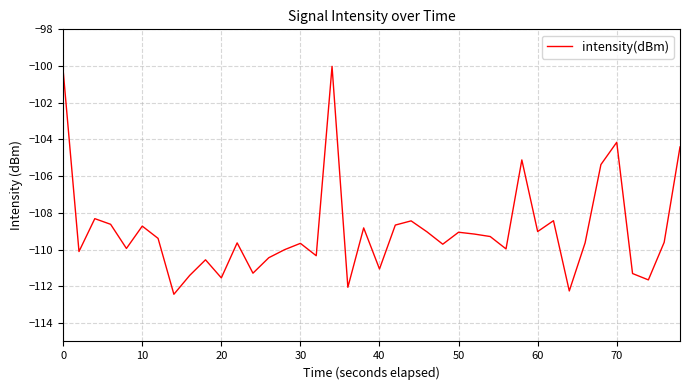

What is the difference between the maximum and minimum values?

12.4